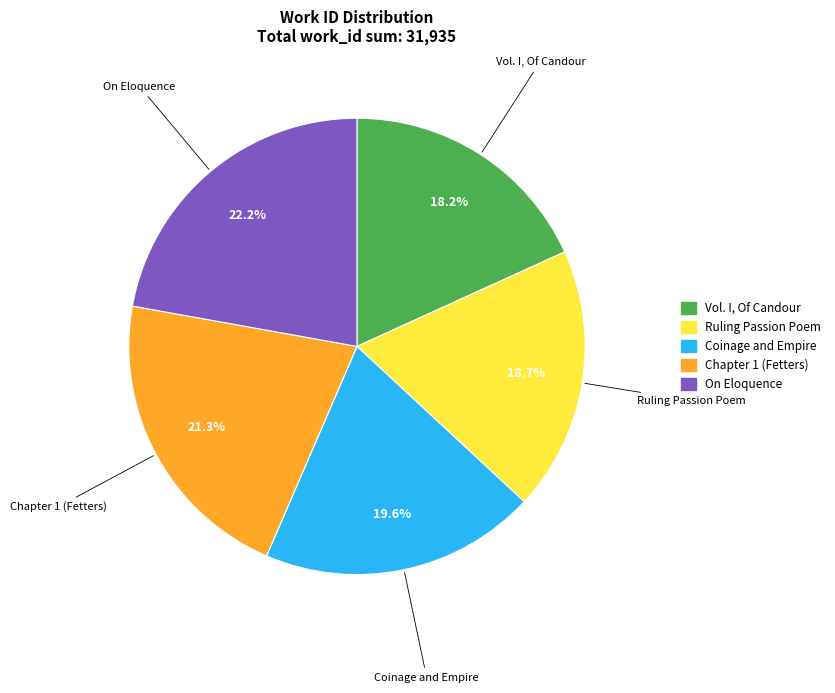

What is the largest slice in the pie chart?

On Eloquence